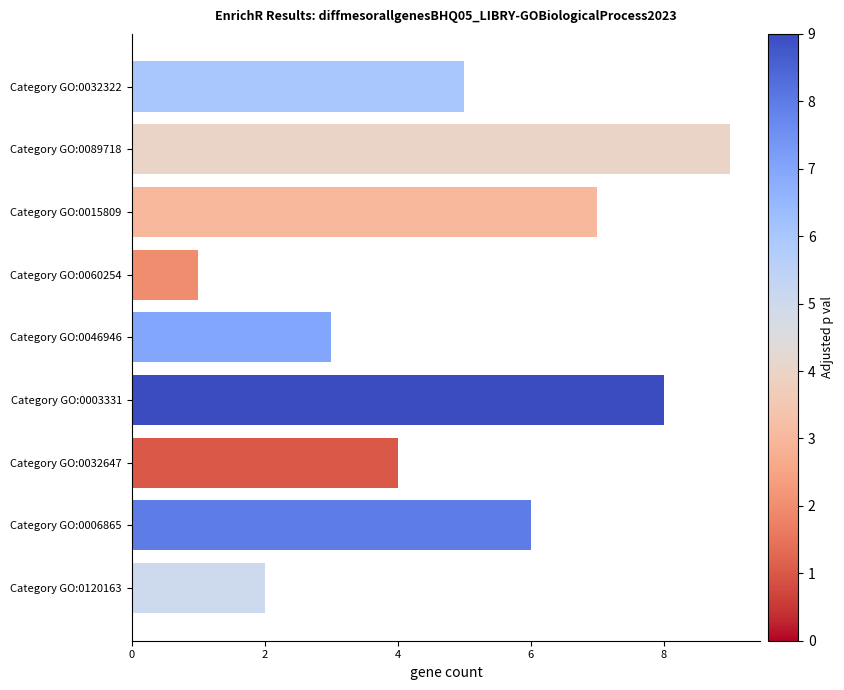

How many values are below 5?

4